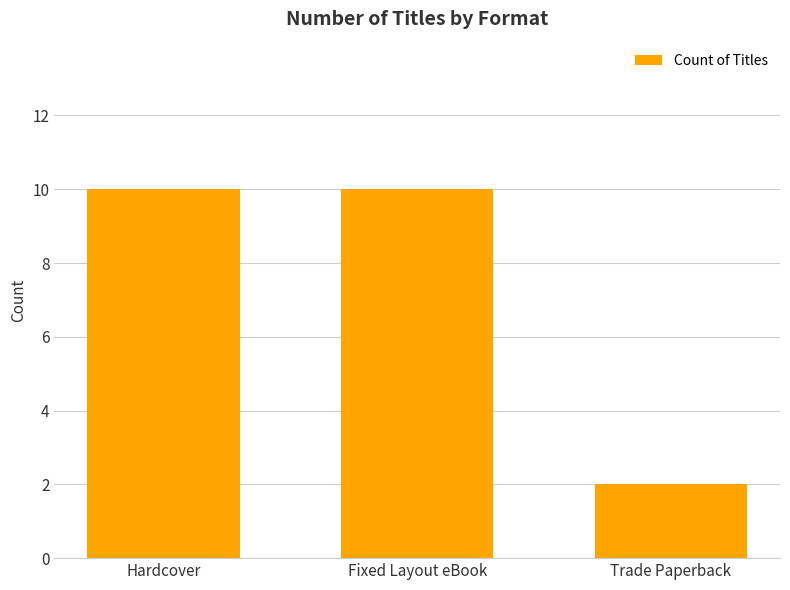

What is the ratio of the value at Fixed Layout eBook to the value at Hardcover?

1.0